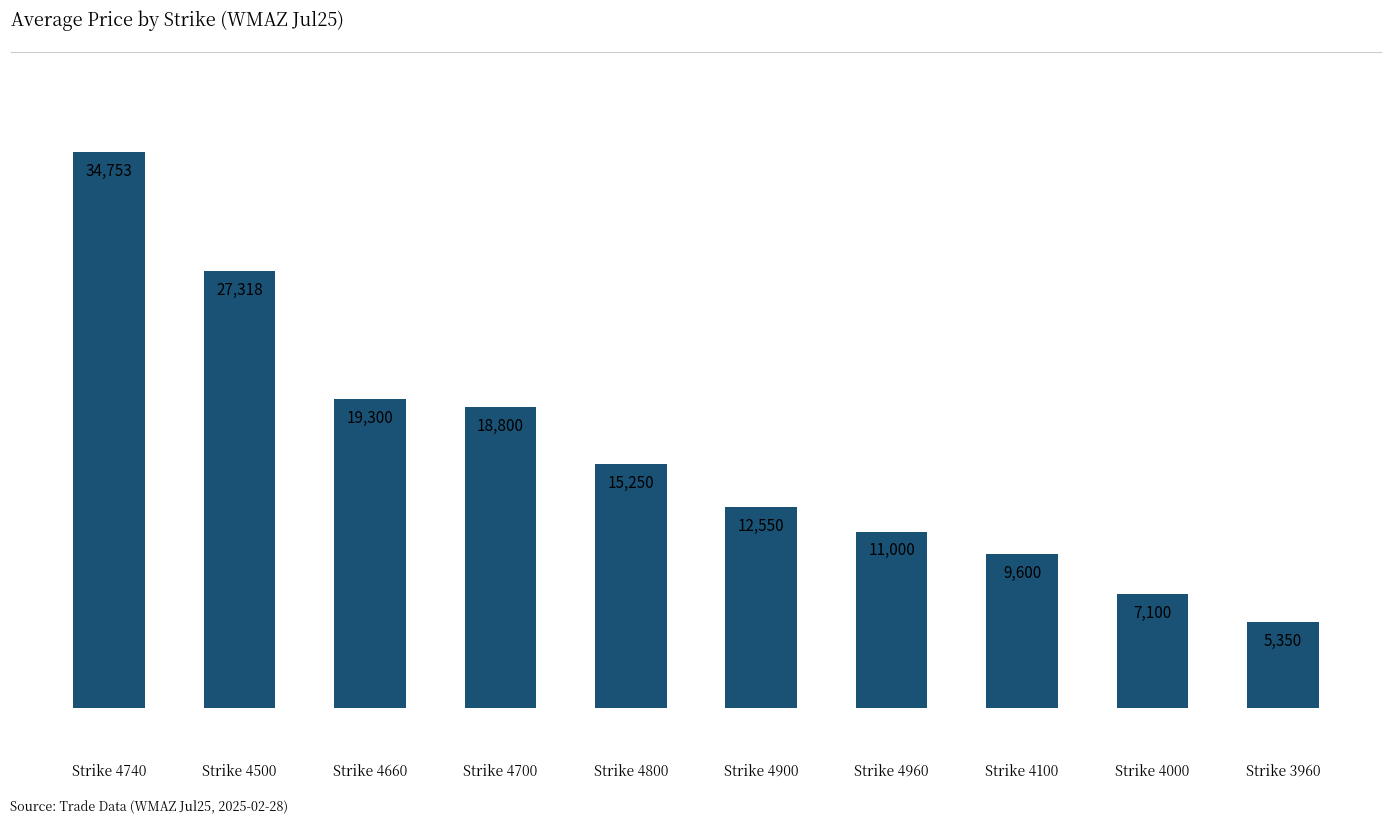

How many bars are there in total?

10